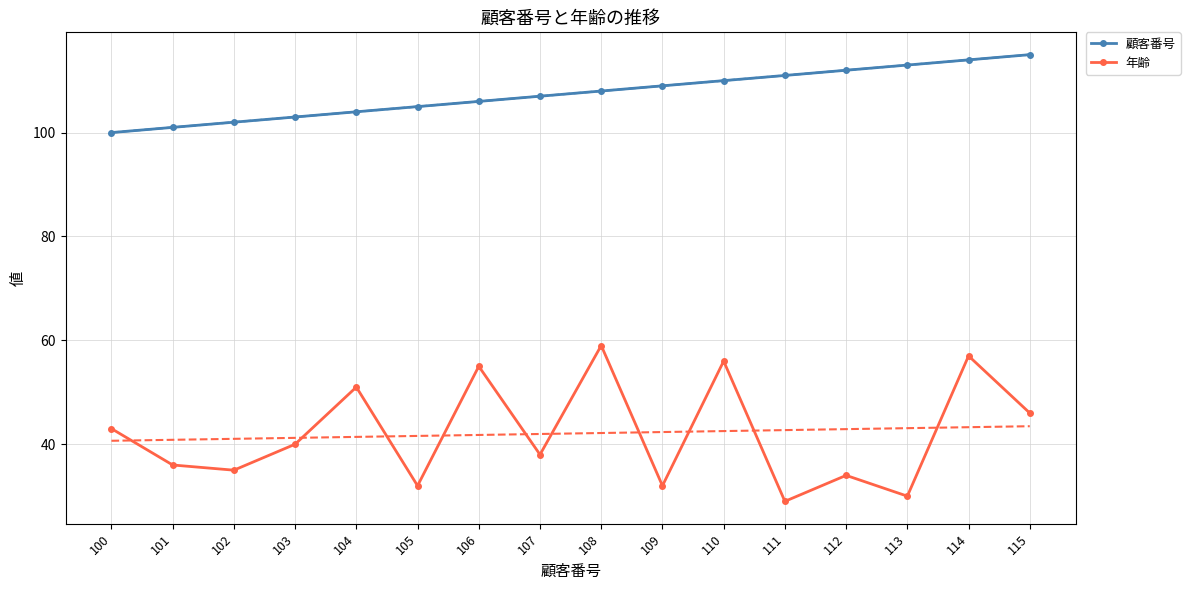

What is the value of the 年齢 point at the 3rd from the left?

35